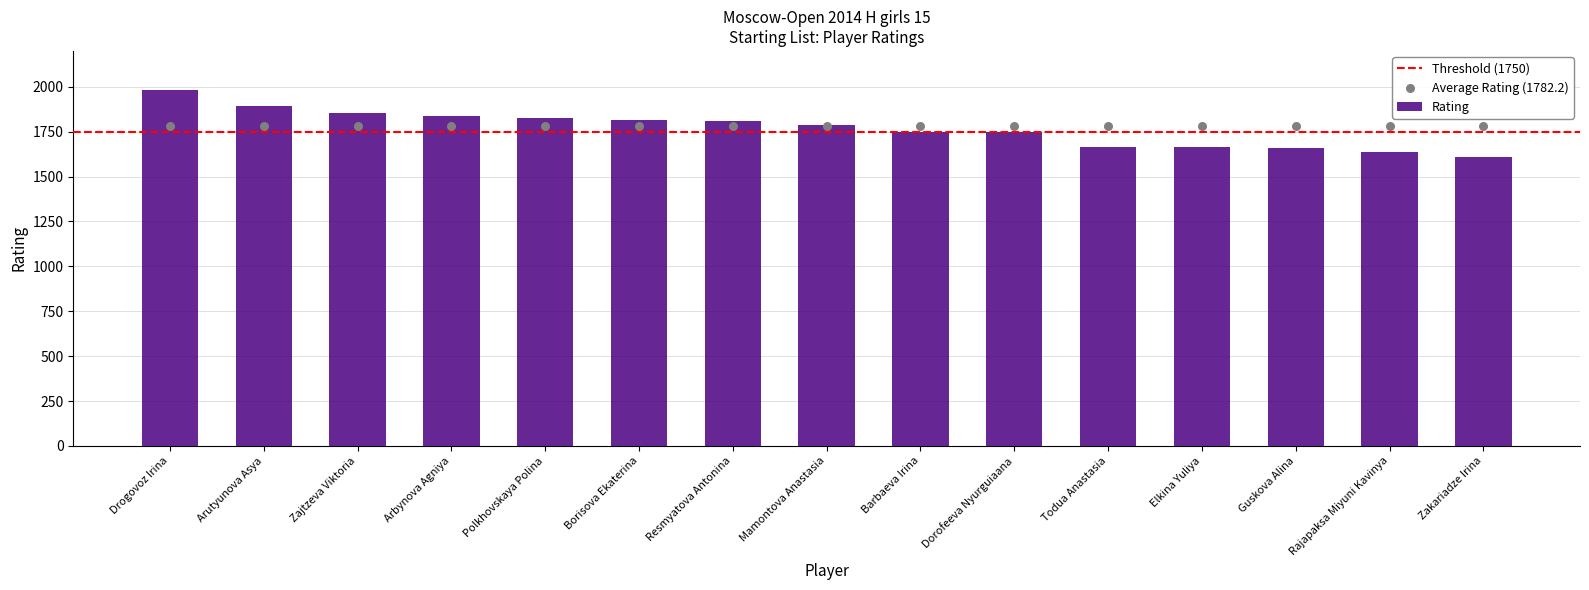

What is the change in value from Resmyatova Antonina to Elkina Yuliya?

-144